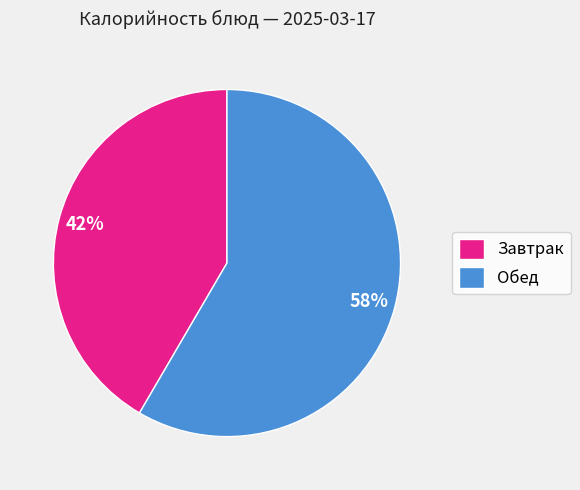

Does any single category account for the majority?

Yes